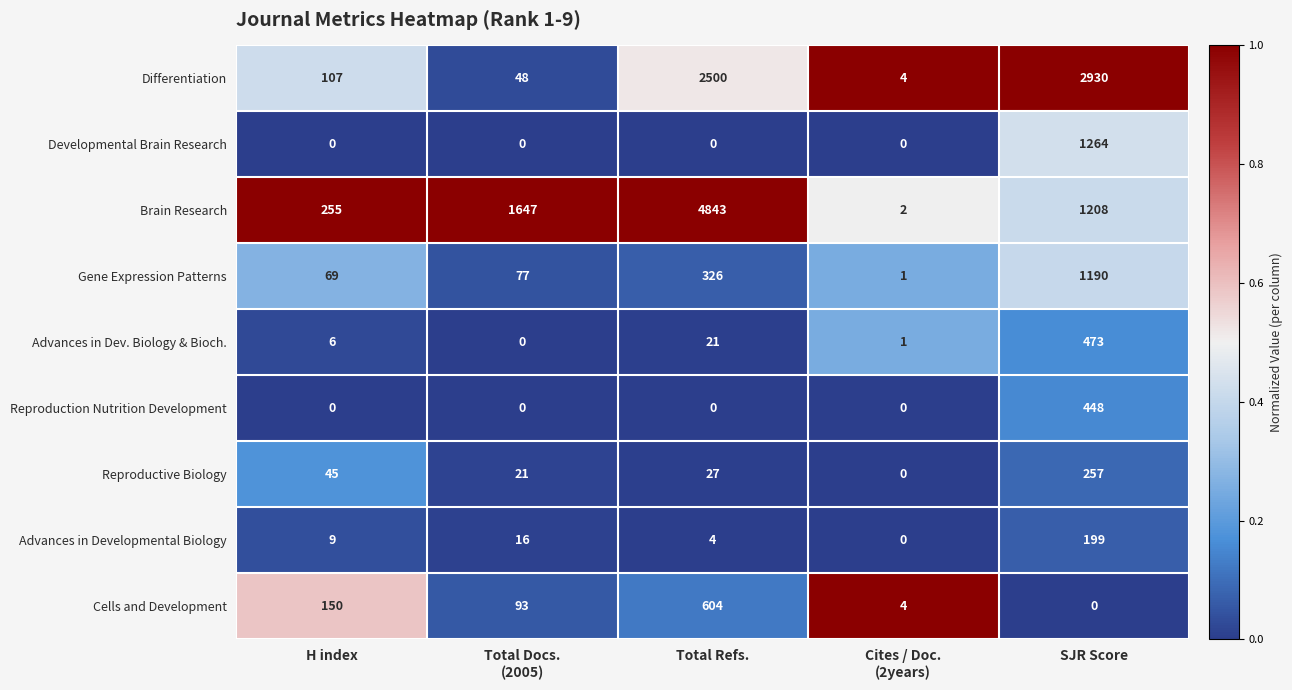

At how many categories does at least one series exceed 0?

5